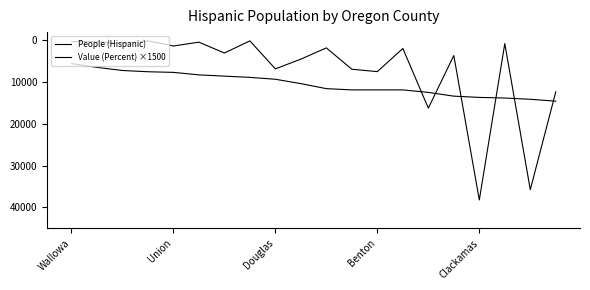

After their last crossing, which series has the higher values: Value (Percent) ×1500 or People (Hispanic)?

Value (Percent) ×1500